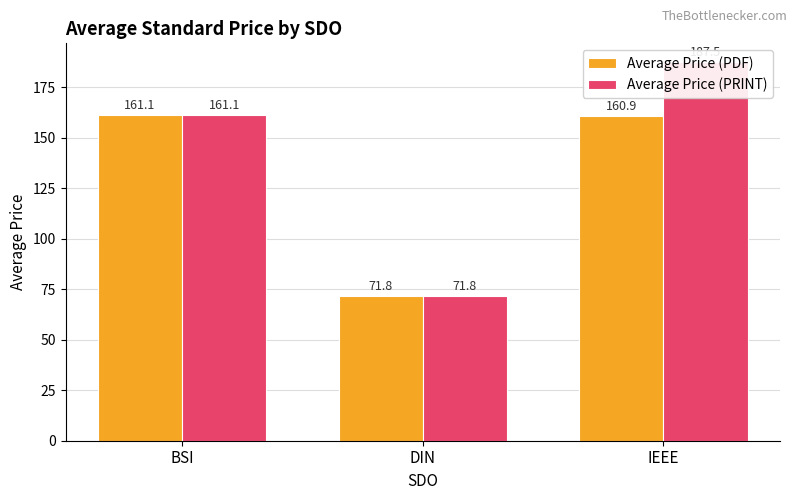

What position from the left is BSI?

1